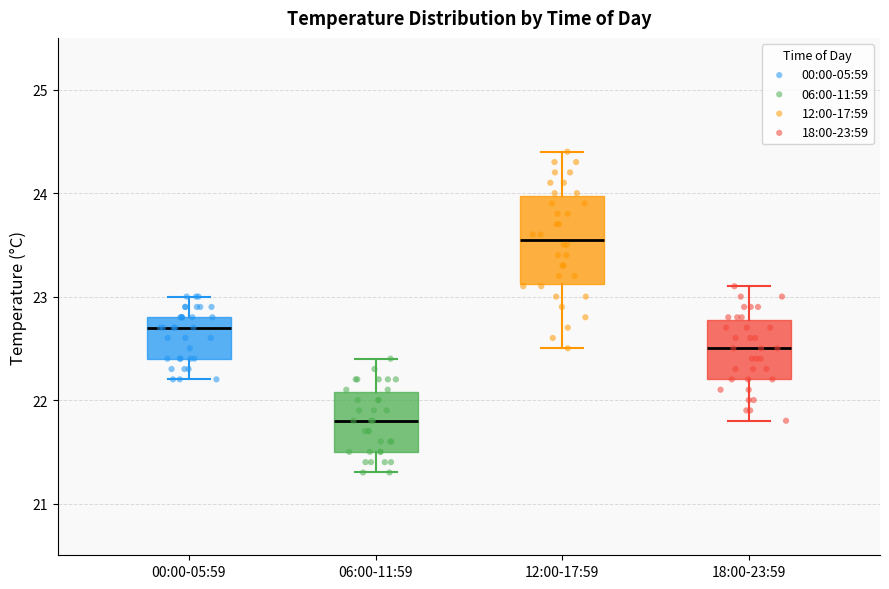

Which box's median line is the lowest?

06:00-11:59